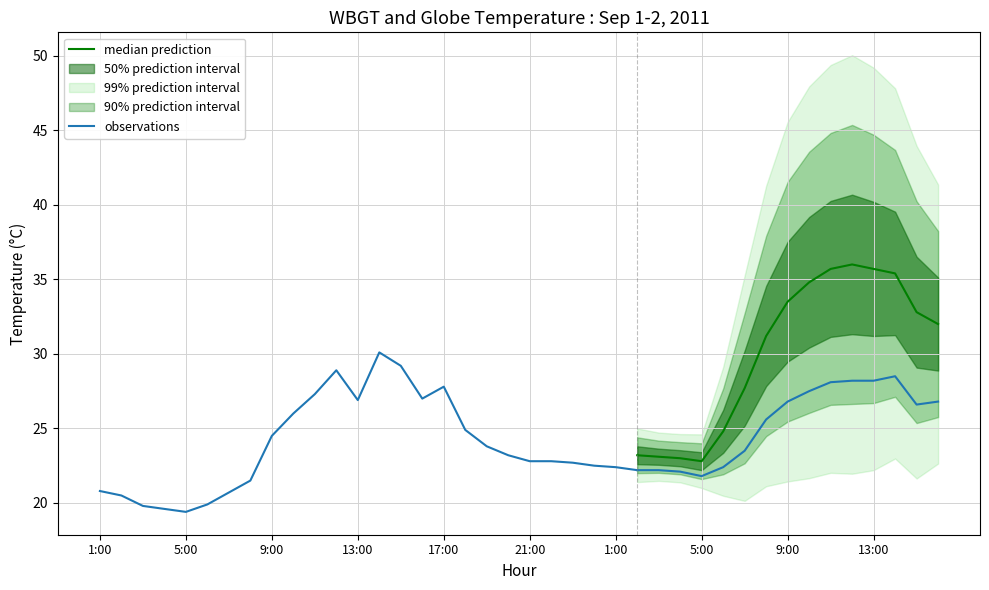

What is the sum of the WBGT values at 13:00 and 3:00?

49.1